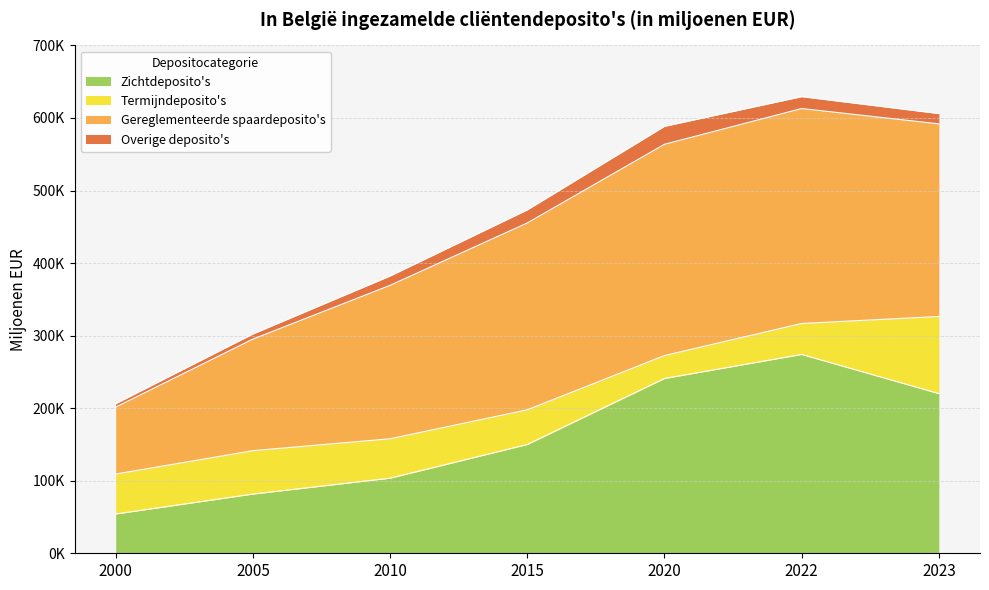

What is the minimum value for Zichtdeposito's?

54132.0